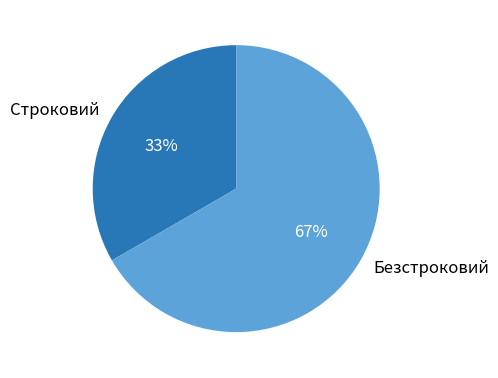

True or false: Безстроковий accounts for 67% of the total.

True